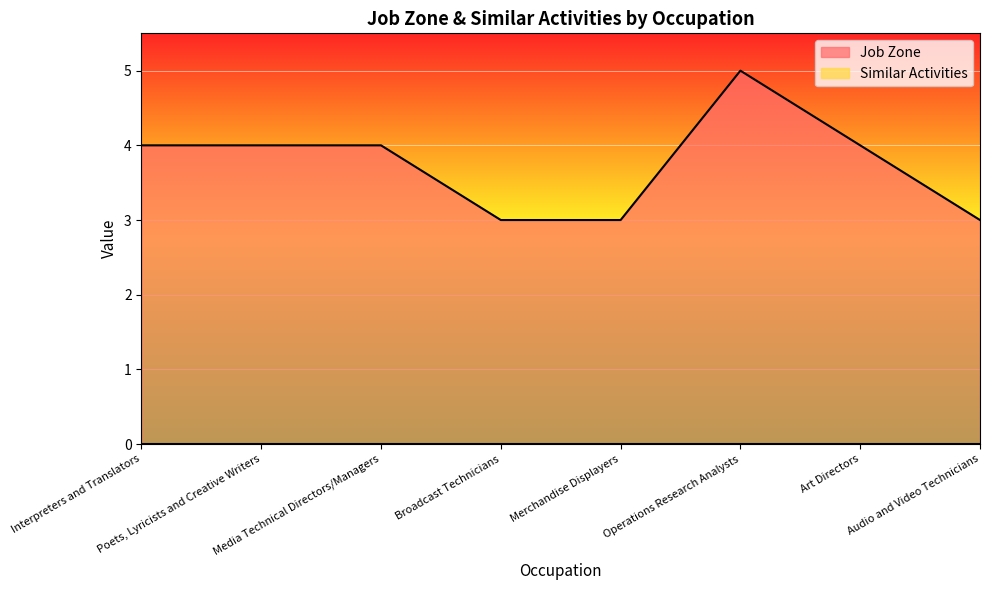

What is the ratio of the value at Interpreters and Translators to the value at Audio and Video Technicians?

1.3